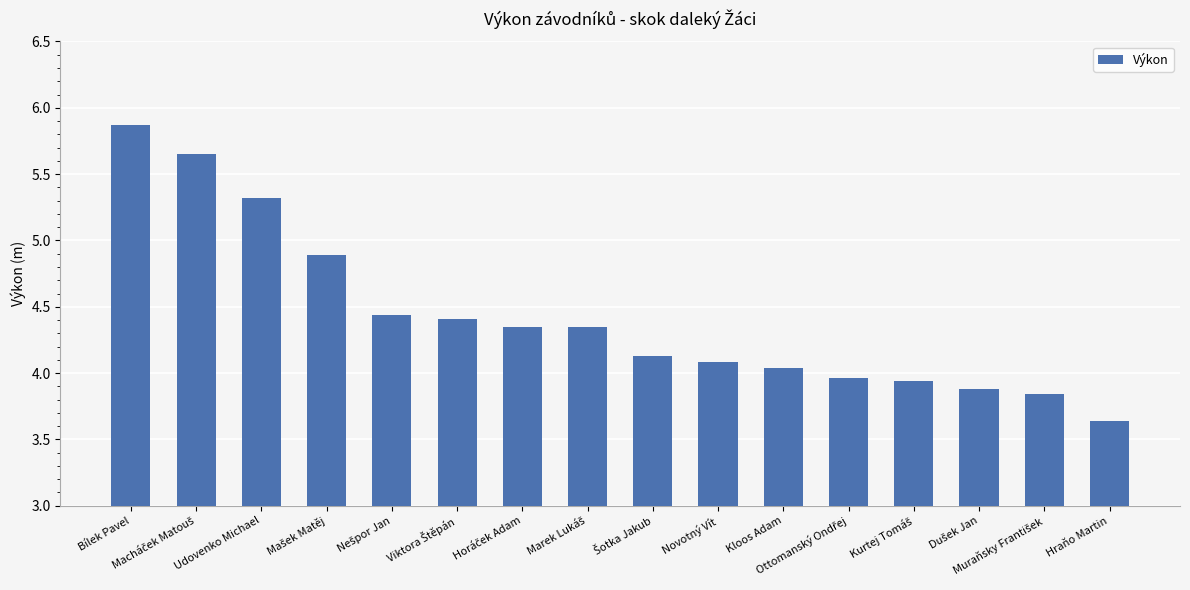

Is it true that the value at Udovenko Michael is 5.3?

True